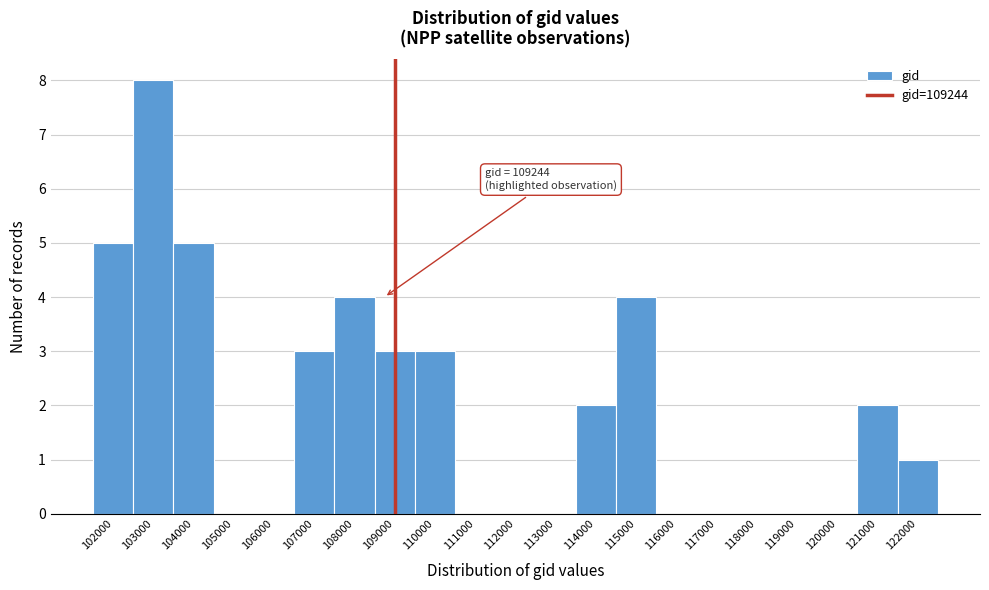

Reading left to right, extract all data points from this chart.

102000=5	103000=8	104000=5	105000=0	106000=0	107000=3	108000=4	109000=3	110000=3	111000=0	112000=0	113000=0	114000=2	115000=4	116000=0	117000=0	118000=0	119000=0	120000=0	121000=2	122000=1